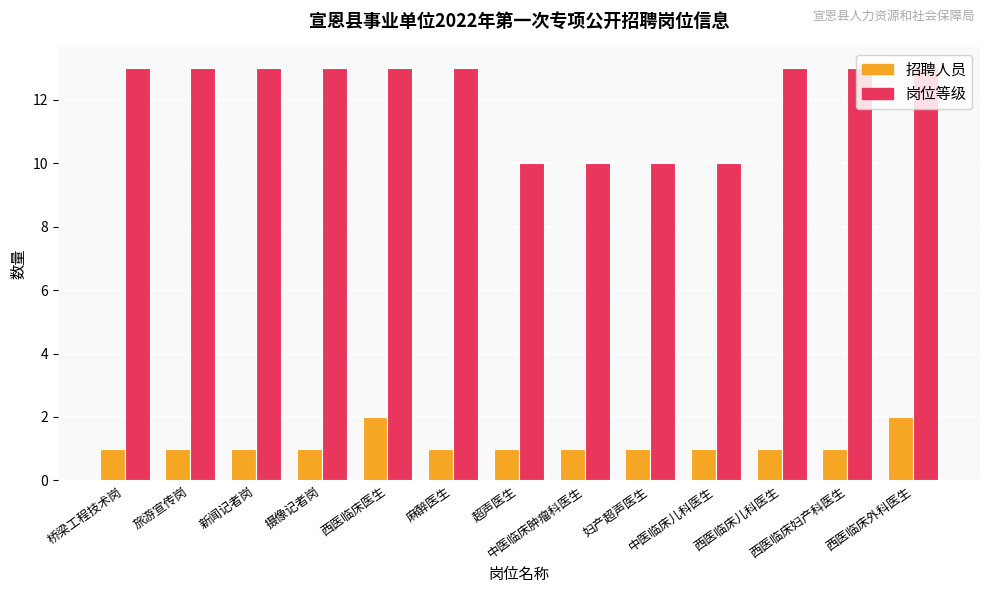

Reading right to left, what are all the values shown in this chart?

招聘人员: 2	1	1	1	1	1	1	1	2	1	1	1	1
岗位等级: 13	13	13	10	10	10	10	13	13	13	13	13	13